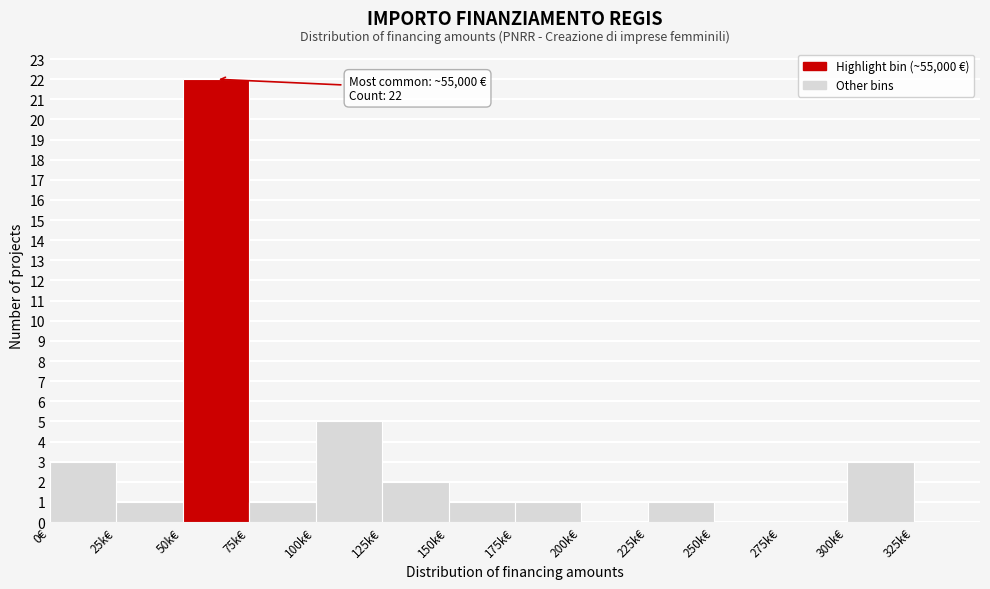

Reading left to right, what are all the values shown in this chart?

0€=3	25k€=1	50k€=22	75k€=1	100k€=5	125k€=2	150k€=1	175k€=1	200k€=0	225k€=1	250k€=0	275k€=0	300k€=3	325k€=0